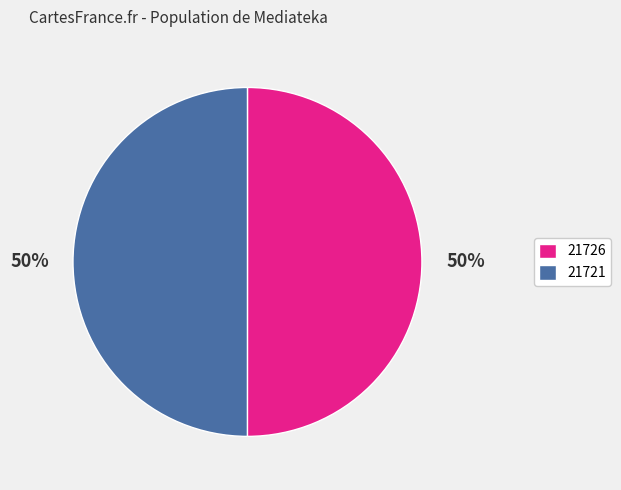

How many slices are in this pie chart?

2